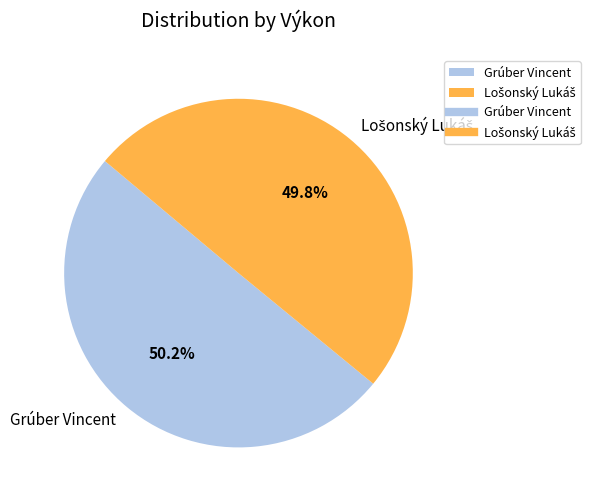

Does any single category account for the majority?

Yes